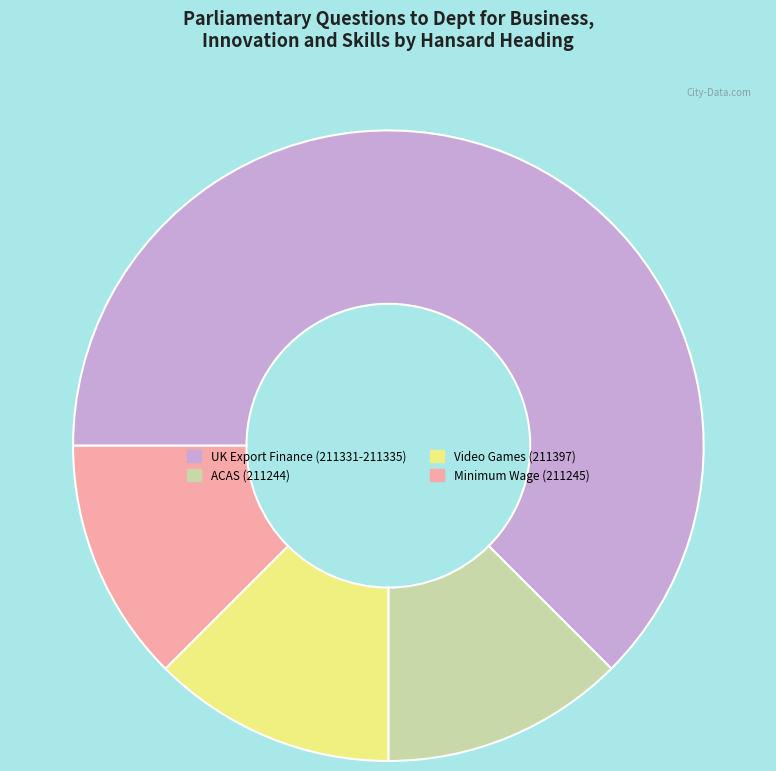

What is the majority slice?

UK Export Finance (211331-211335)